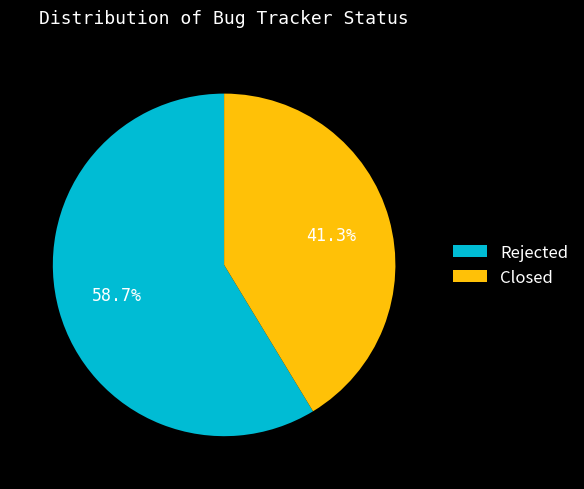

What is the total percentage of Rejected and Closed?

100.0%